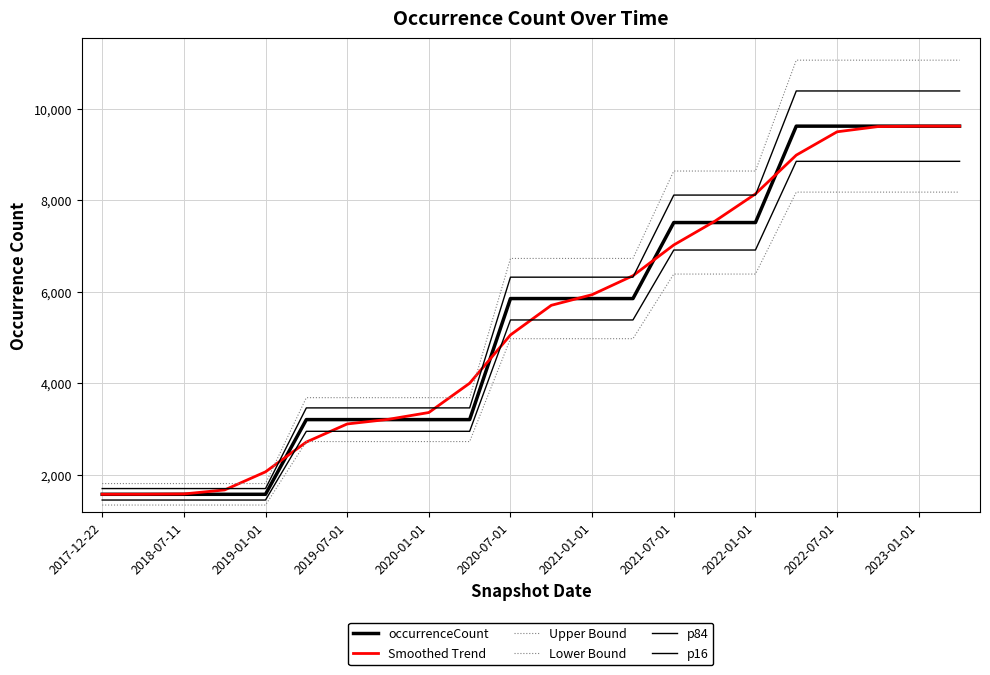

After their last crossing, which series has the higher values: p84 or Smoothed Trend?

p84